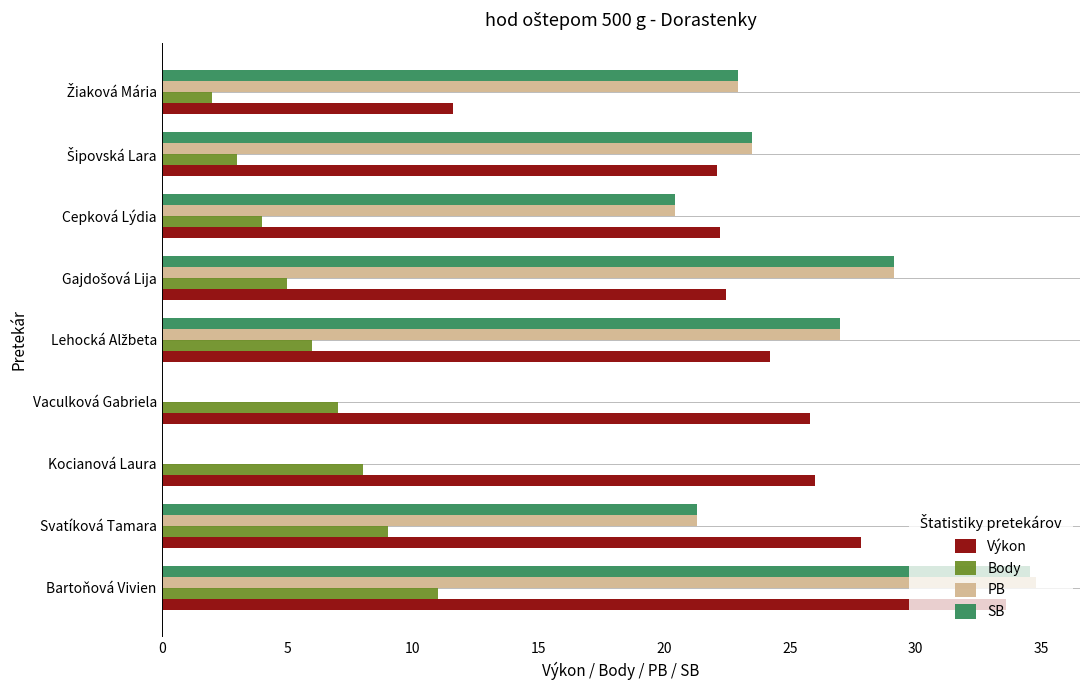

What is the sum of the Výkon values at Svatíková Tamara and Kocianová Laura?

53.8